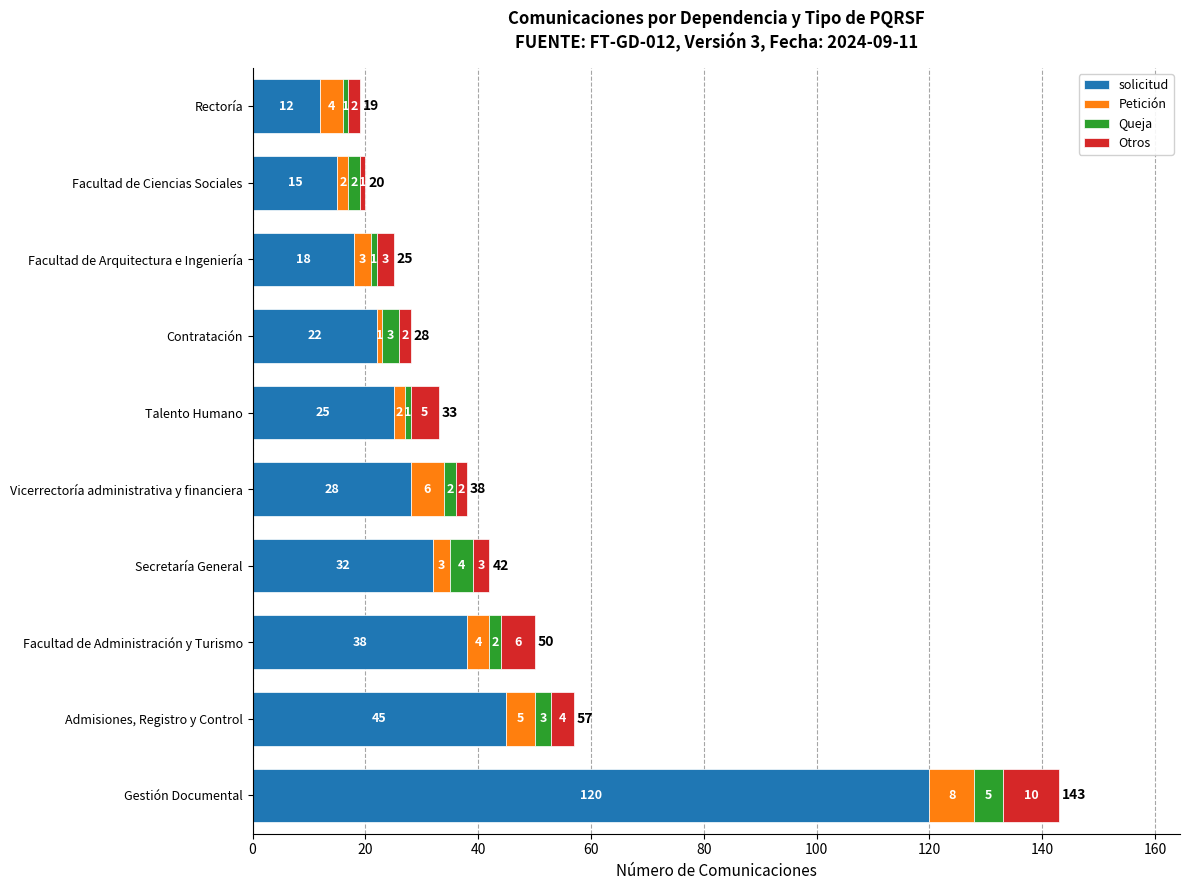

Rank the categories by solicitud value from highest to lowest.

Gestión Documental, Admisiones, Registro y Control, Facultad de Administración y Turismo, Secretaría General, Vicerrectoría administrativa y financiera, Talento Humano, Contratación, Facultad de Arquitectura e Ingeniería, Facultad de Ciencias Sociales, Rectoría